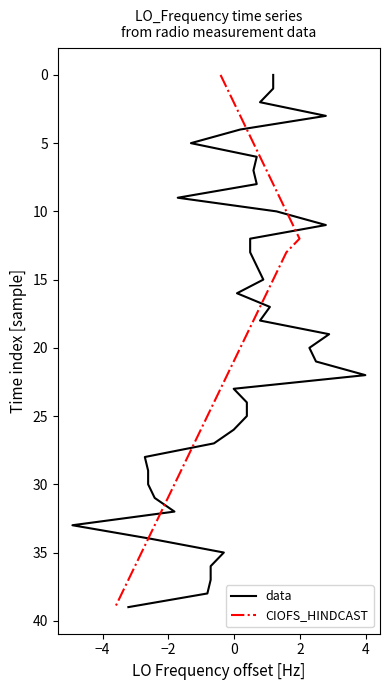

What is the value of the CIOFS_HINDCAST point at the 10th from the left?

9